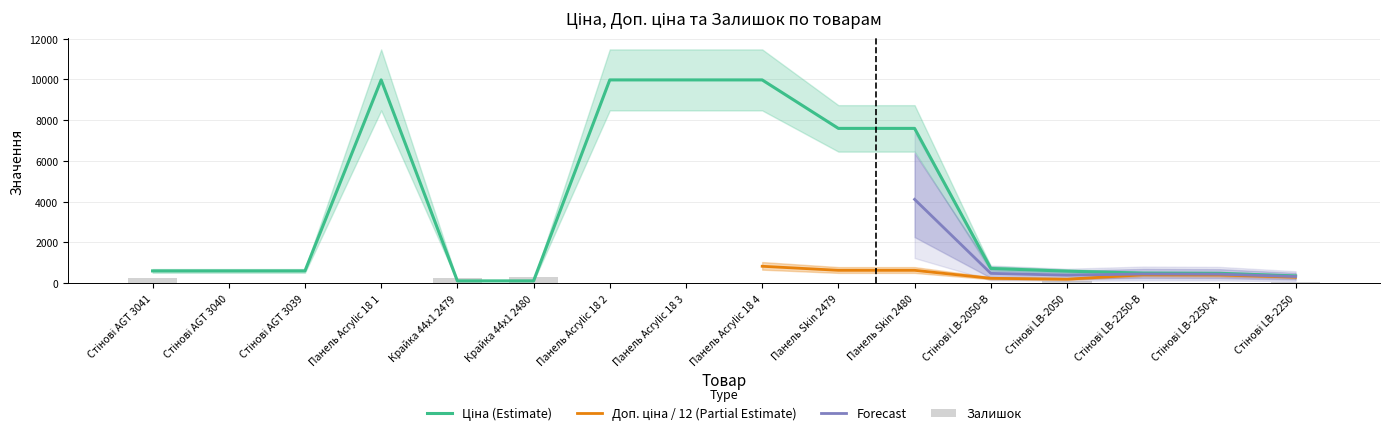

Between Крайка 44x1 2479 and Крайка 44x1 2480, which series saw the biggest shift?

Залишок